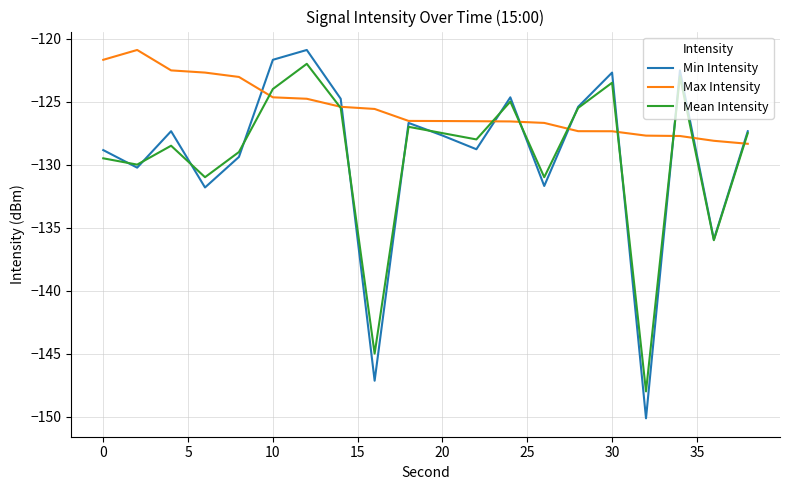

What is the lowest value of the Mean Intensity series?

-148.0